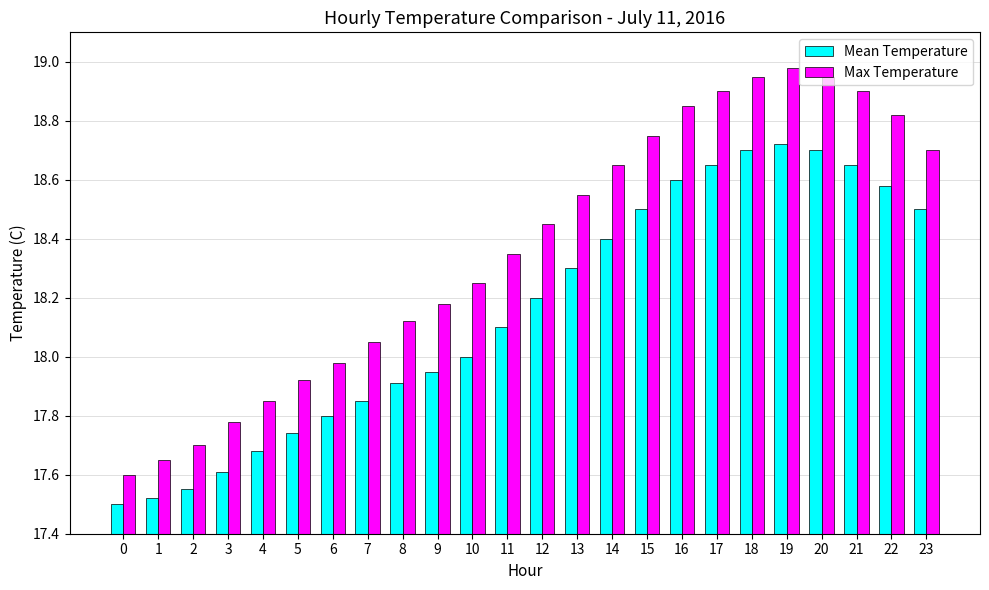

List the series in order of their overall mean, highest first.

Max Temperature, Mean Temperature